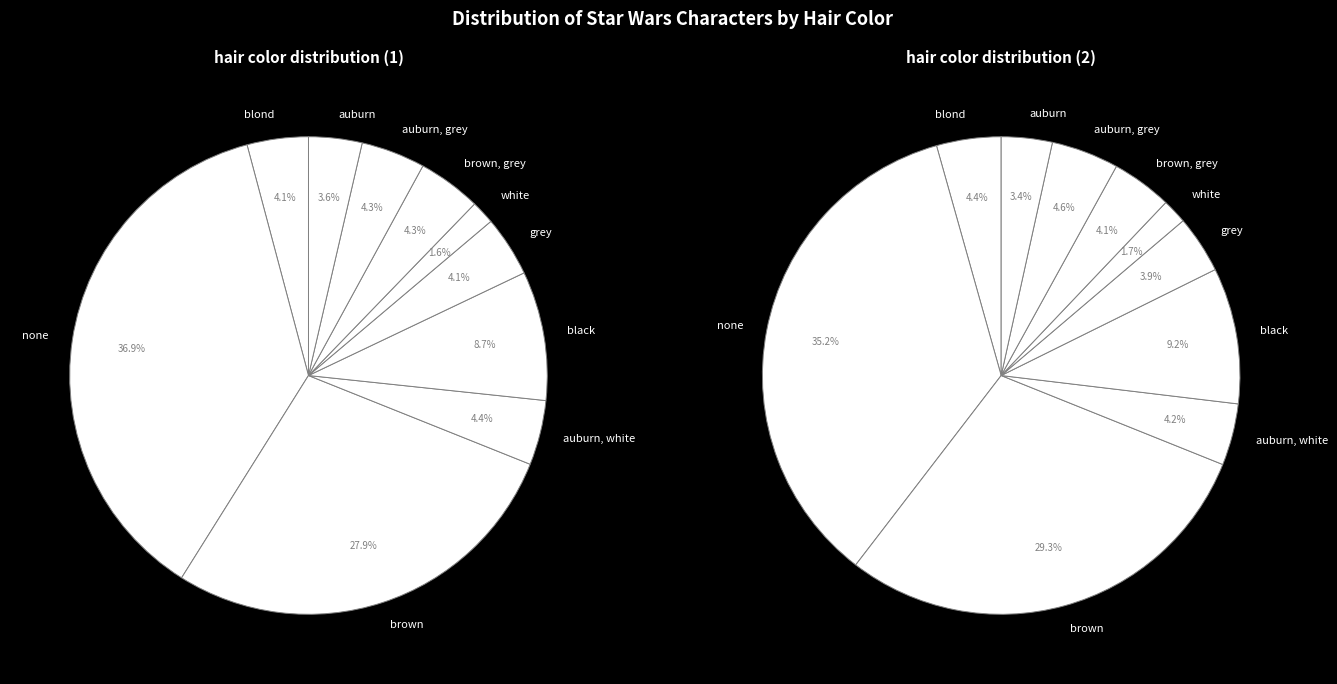

How many segments does this pie chart have?

10